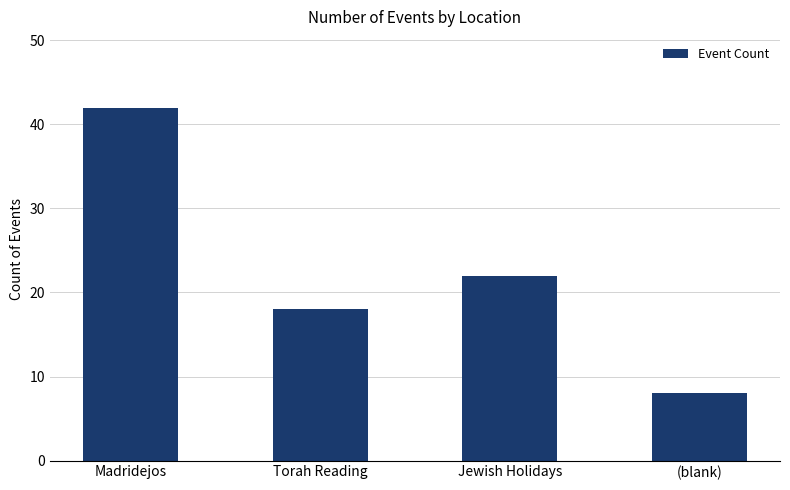

The chart shows a value of 11 at (blank). True or false?

False